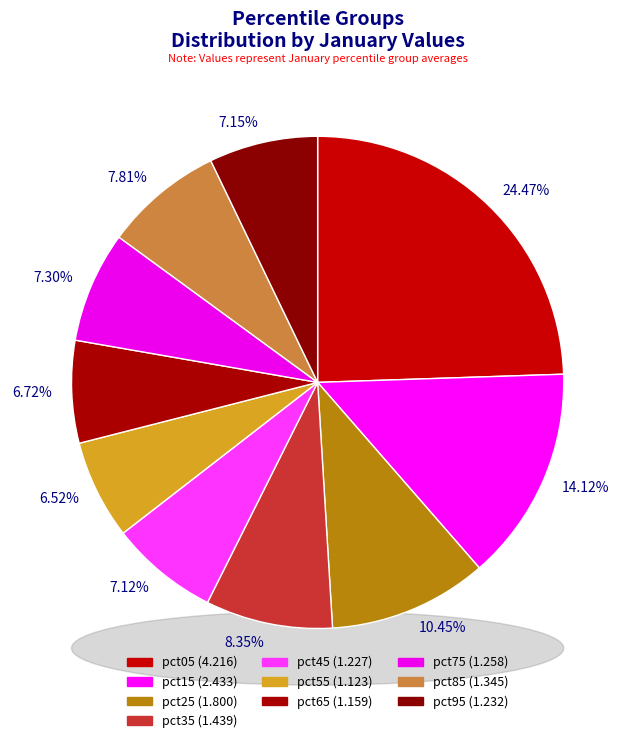

Rank the categories by value from highest to lowest.

pct05, pct15, pct25, pct35, pct85, pct75, pct95, pct45, pct65, pct55